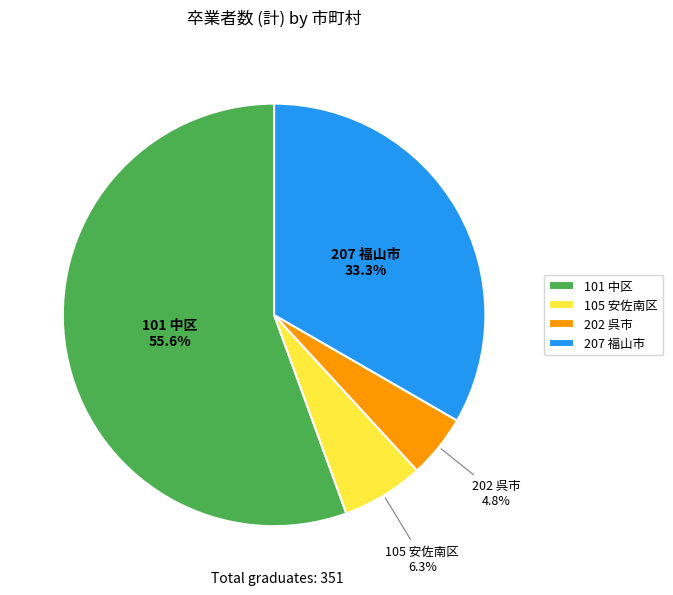

Does 202 呉市 account for over 50% of the chart?

No